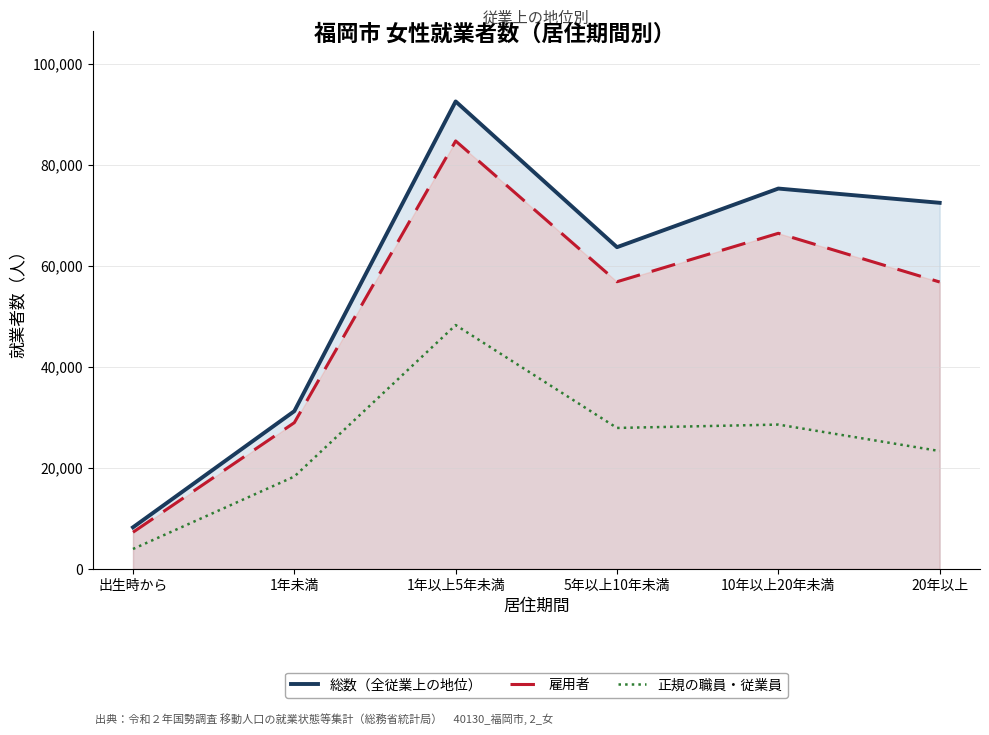

What are all the series names shown in the legend?

総数（全従業上の地位）, 雇用者, 正規の職員・従業員